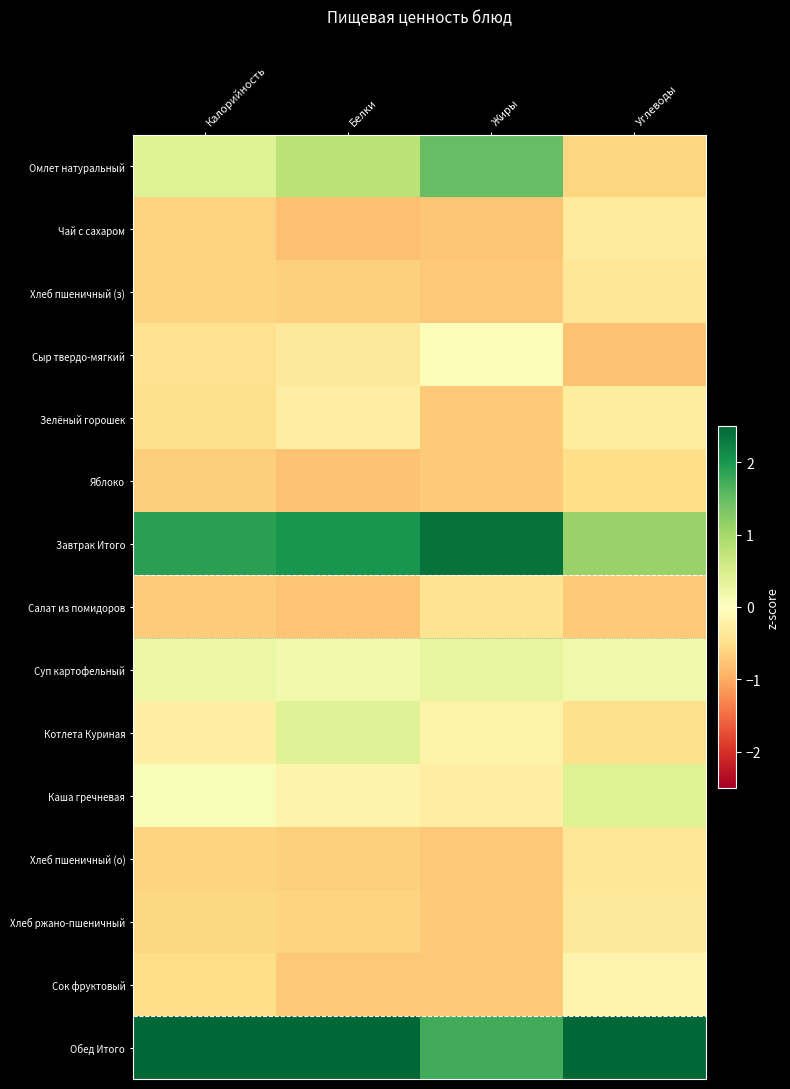

At Жиры, list the series in order from largest to smallest.

Завтрак Итого, Обед Итого, Омлет натуральный, Суп картофельный, Сыр твердо-мягкий, Котлета Куриная, Каша гречневая, Салат из помидоров, Хлеб ржано-пшеничный, Яблоко, Зелёный горошек, Хлеб пшеничный (з), Хлеб пшеничный (о), Сок фруктовый, Чай с сахаром